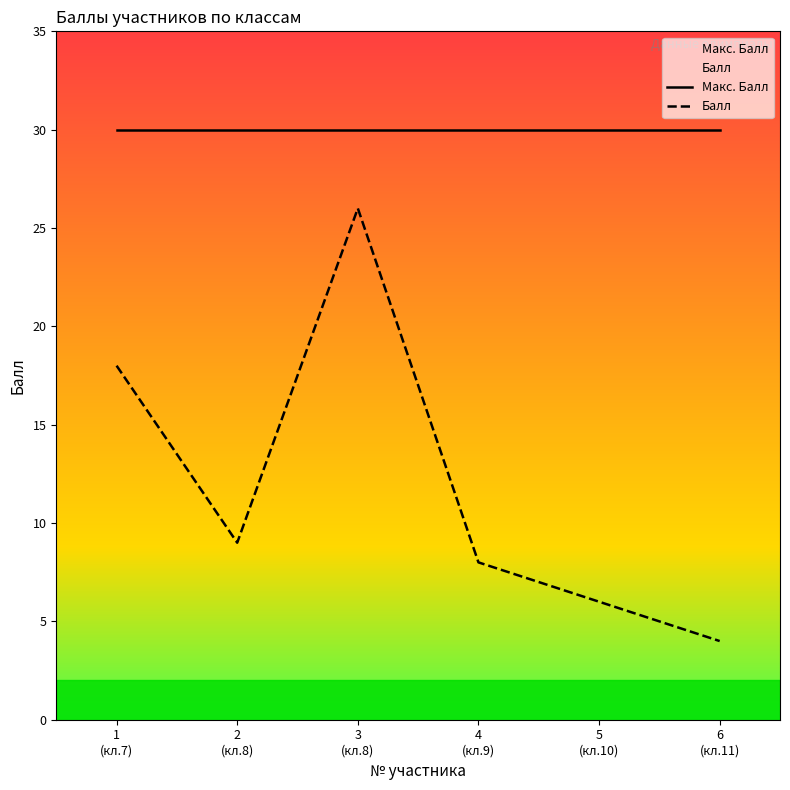

At which label does Макс. Балл reach its minimum?

1
(кл.7)